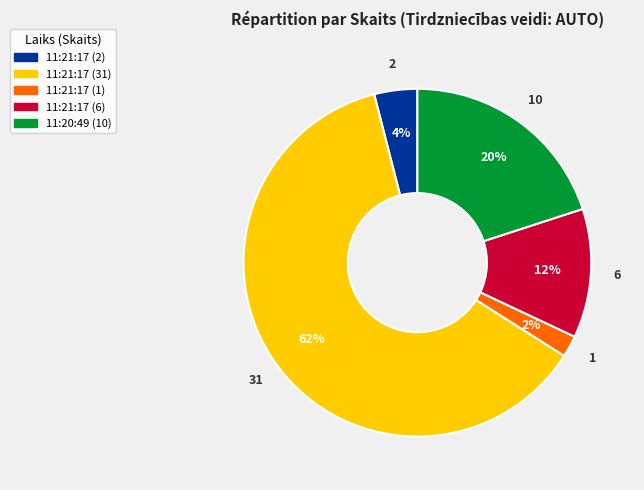

Which slice is the largest?

11:21:17 (31)